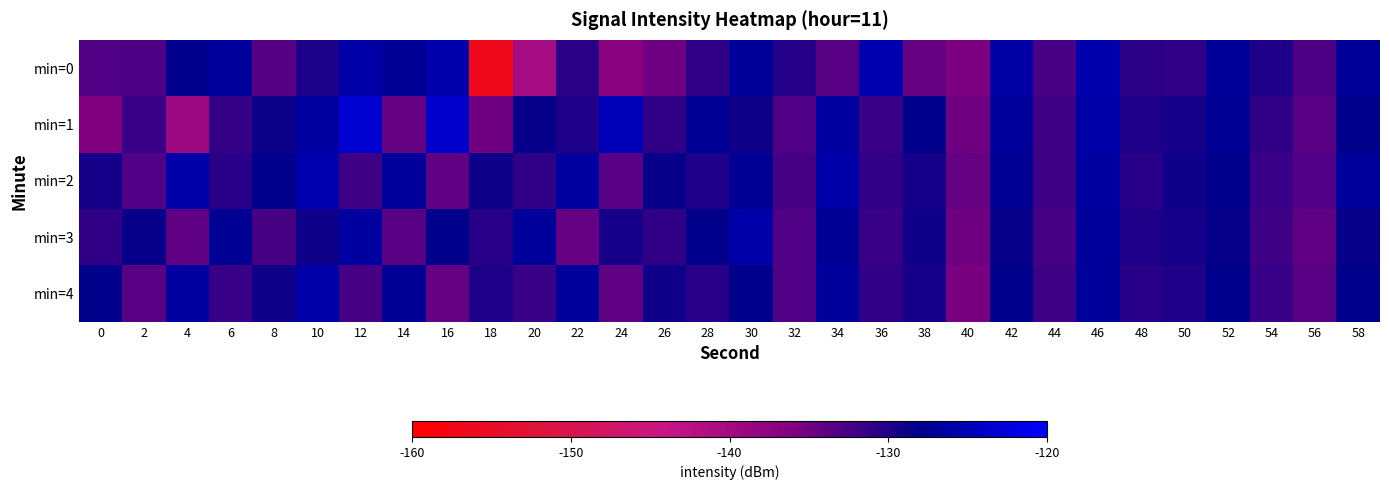

Reading left to right, what are all the values shown in this chart?

min=0: 0=-133.0	2=-133.0	4=-127.9	6=-126.9	8=-133.3	10=-129.8	12=-126.2	14=-127.4	16=-125.7	18=-156.4	20=-140.2	22=-130.8	24=-137.0	26=-134.9	28=-131.0	30=-127.1	32=-130.3	34=-133.5	36=-125.6	38=-134.5	40=-135.8	42=-126.3	44=-132.6	46=-125.7	48=-130.6	50=-131.0	52=-127.1	54=-129.9	56=-132.8	58=-127.3
min=1: 0=-136.1	2=-131.7	4=-139.2	6=-131.3	8=-128.8	10=-126.6	12=-123.3	14=-134.2	16=-123.7	18=-135.0	20=-128.5	22=-130.0	24=-125.0	26=-131.0	28=-127.5	30=-129.0	32=-133.0	34=-126.5	36=-131.5	38=-128.0	40=-135.0	42=-127.0	44=-132.0	46=-126.0	48=-130.0	50=-129.5	52=-127.5	54=-131.0	56=-133.5	58=-128.0
min=2: 0=-129.5	2=-133.0	4=-126.0	6=-130.5	8=-128.0	10=-125.5	12=-132.0	14=-127.0	16=-134.0	18=-129.0	20=-131.0	22=-126.5	24=-133.5	26=-128.5	28=-130.0	30=-127.5	32=-132.5	34=-126.0	36=-131.0	38=-129.5	40=-134.5	42=-127.5	44=-132.0	46=-126.5	48=-130.5	50=-129.0	52=-128.0	54=-131.5	56=-133.0	58=-127.0
min=3: 0=-131.0	2=-128.5	4=-134.0	6=-127.5	8=-132.5	10=-129.0	12=-126.5	14=-133.5	16=-128.0	18=-130.5	20=-127.0	22=-134.5	24=-129.5	26=-131.0	28=-128.0	30=-126.0	32=-133.0	34=-127.5	36=-131.5	38=-129.0	40=-135.0	42=-128.5	44=-132.5	46=-127.0	48=-130.0	50=-129.5	52=-128.5	54=-132.0	56=-134.0	58=-128.5
min=4: 0=-128.0	2=-133.5	4=-126.5	6=-131.5	8=-129.0	10=-126.0	12=-132.5	14=-127.5	16=-134.5	18=-130.0	20=-131.5	22=-127.0	24=-134.0	26=-129.0	28=-130.5	30=-128.0	32=-133.0	34=-127.0	36=-131.0	38=-129.5	40=-135.5	42=-128.0	44=-132.0	46=-127.0	48=-130.5	50=-130.0	52=-128.0	54=-131.5	56=-133.5	58=-128.0